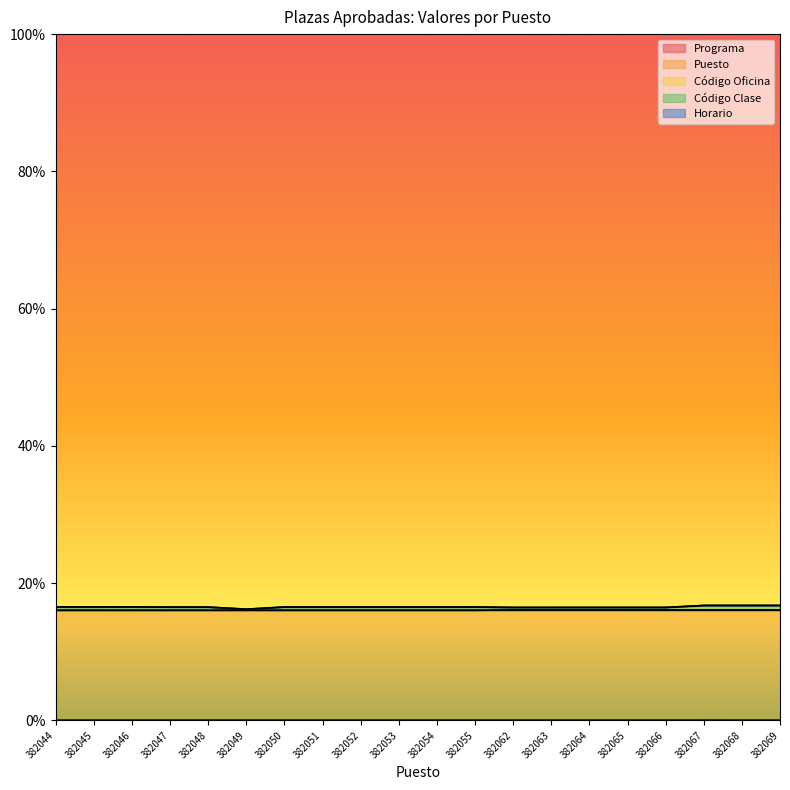

The Programa series shows 0.0 at 382062. True or false?

True